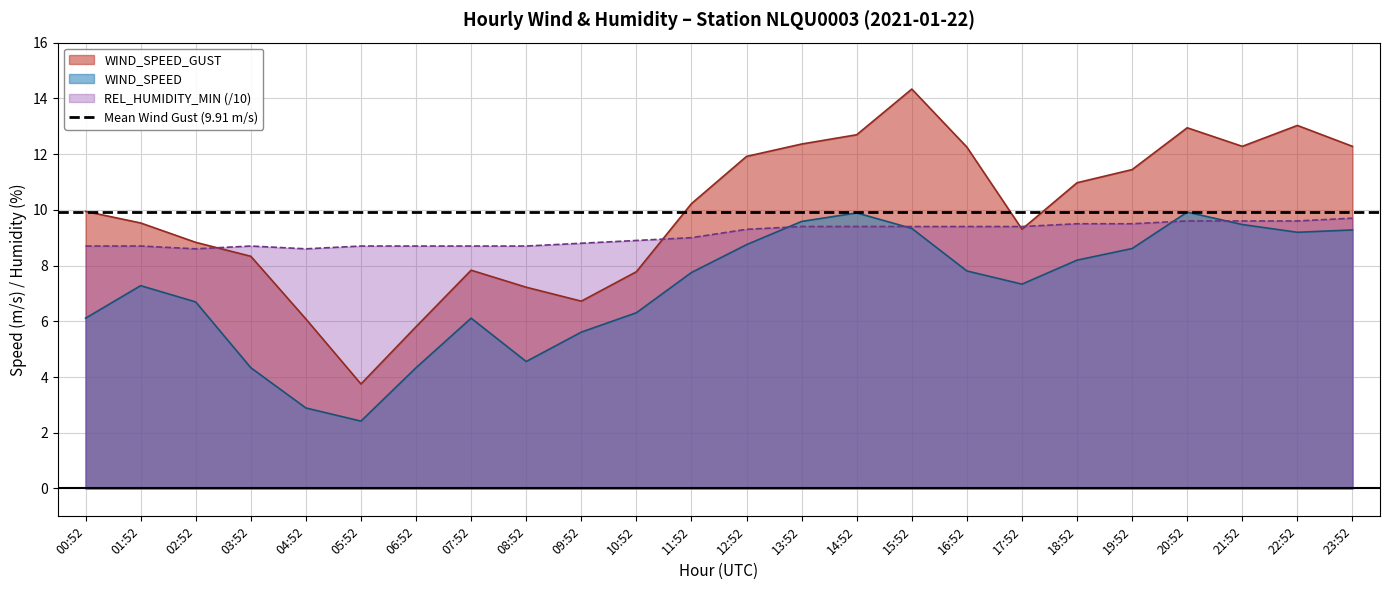

What is the difference between the second highest and second lowest values in the WIND_SPEED_GUST series?

7.2